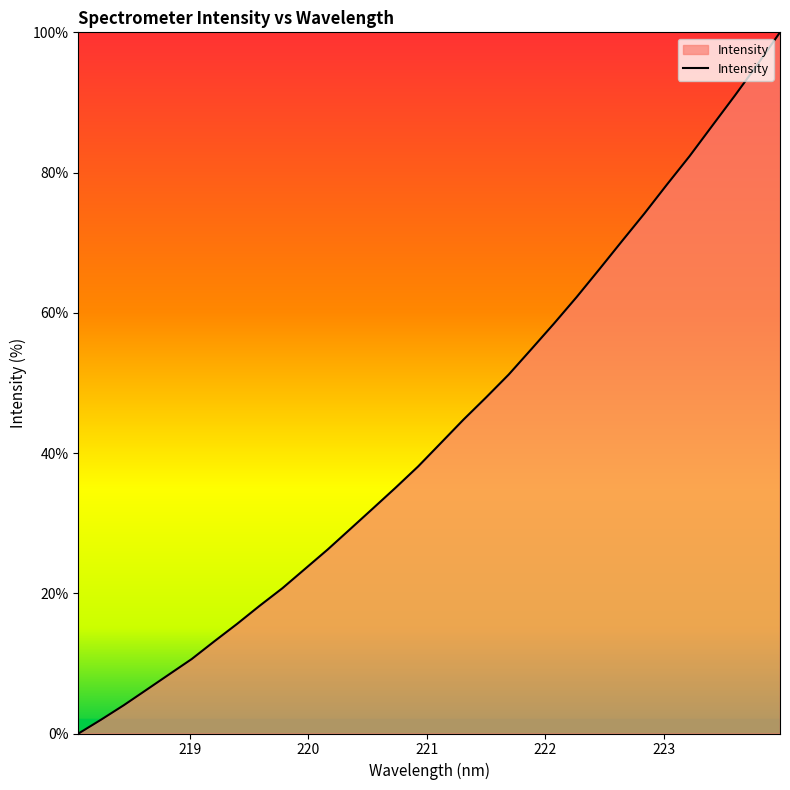

What is the greatest value displayed?

100.0